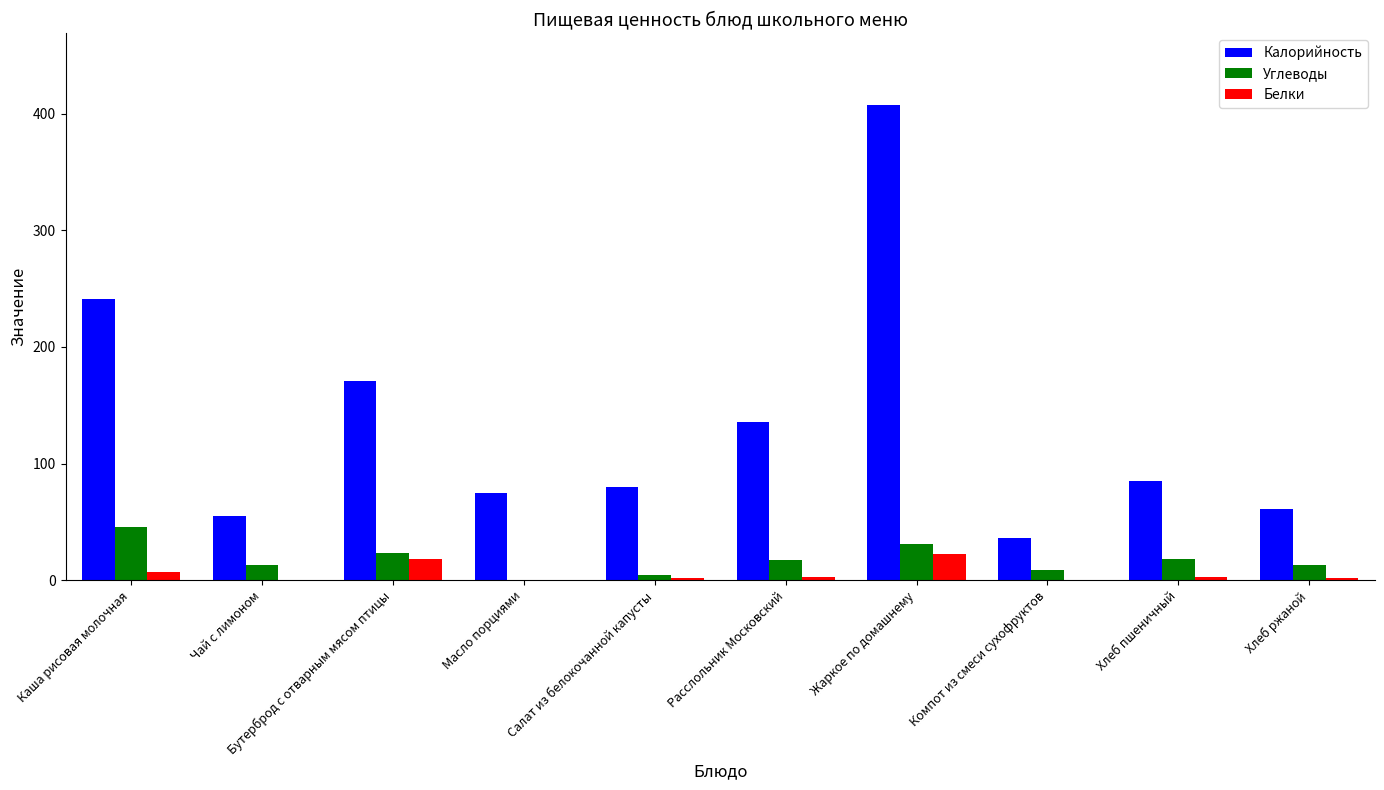

What is the maximum value shown in the chart?

407.8